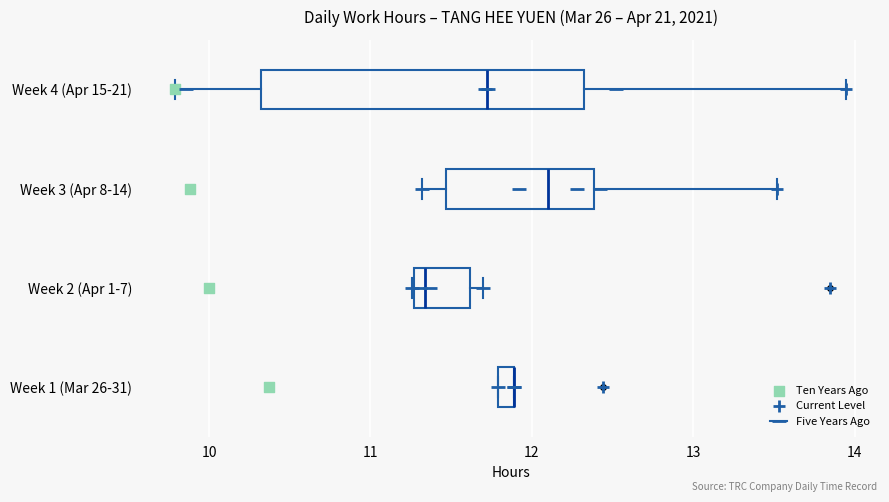

Where is the right edge of the box for Week 2 (Apr 1-7) on the x-axis? The values are not printed on the chart, so give them approximately, as read against the axis.

11.6